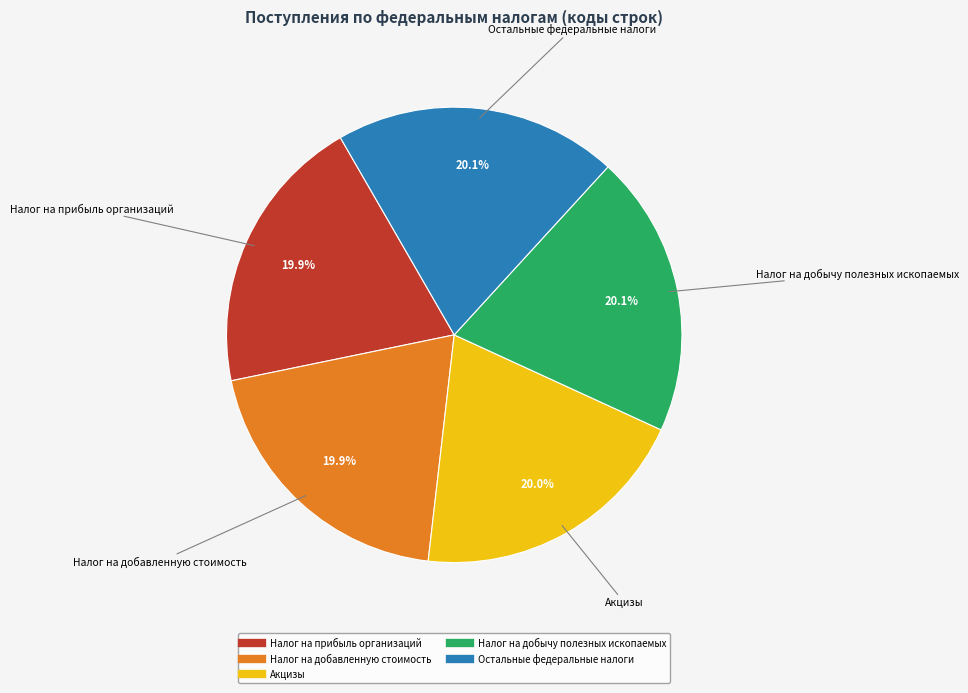

To the nearest percent, what is the combined percentage of Налог на прибыль организаций and Акцизы?

40%